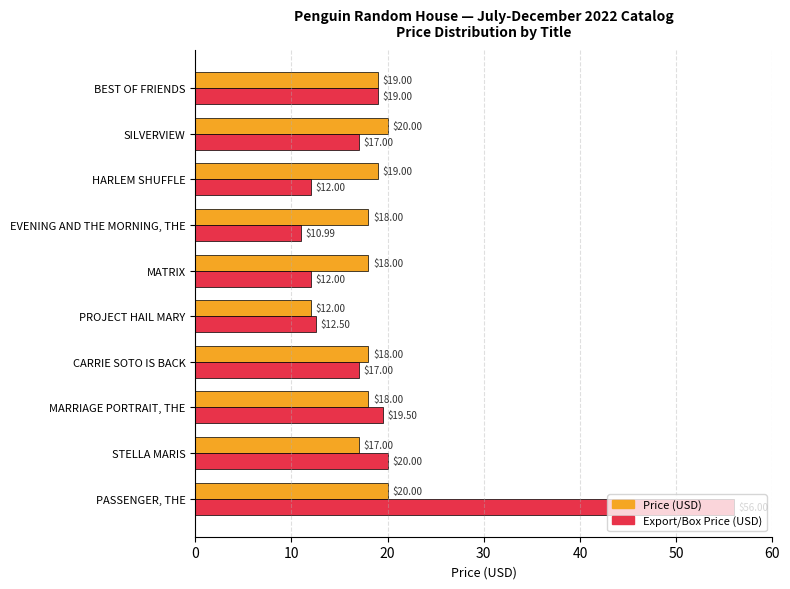

What are all the series names shown in the legend?

Price (USD), Export/Box Price (USD)